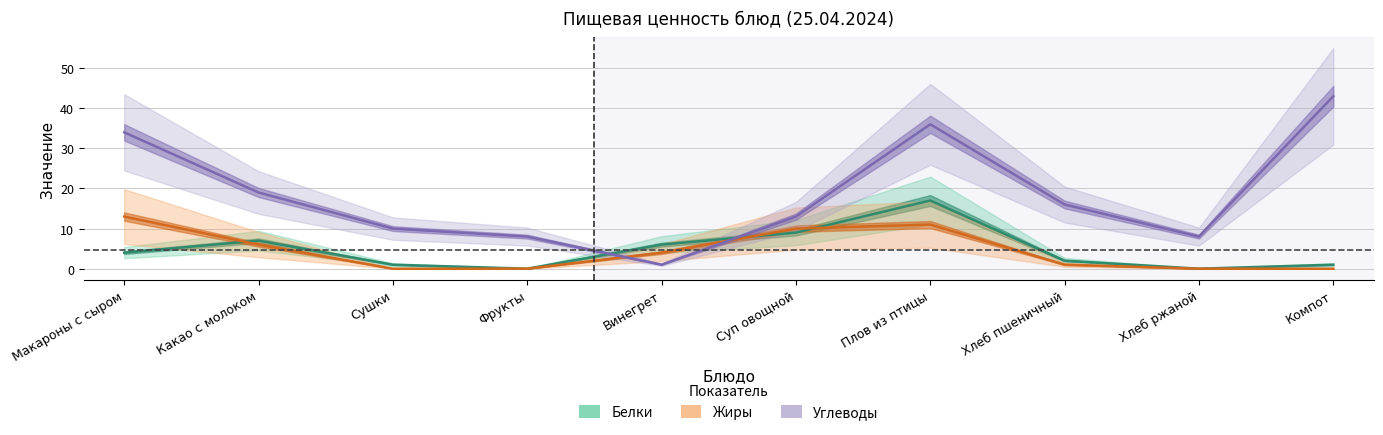

What are all the series names shown in the legend?

Белки, Жиры, Углеводы